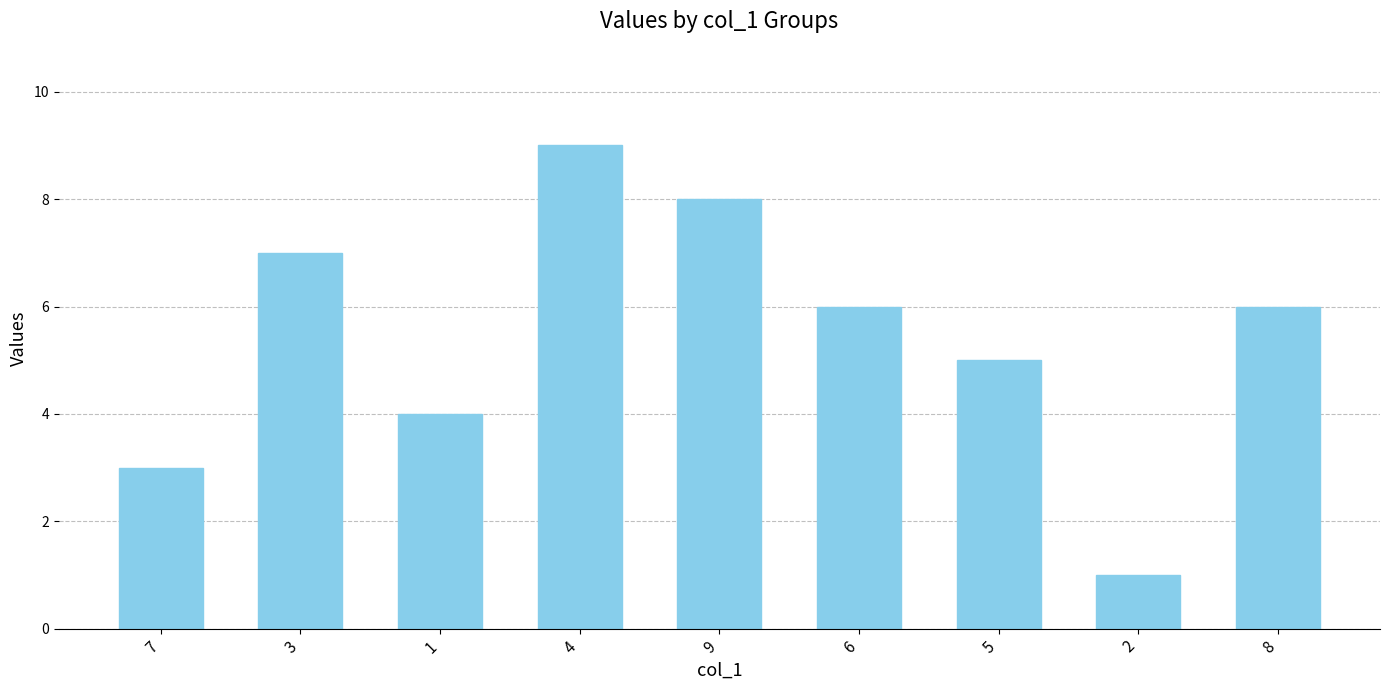

True or false: the data shows 7 at 3.

True